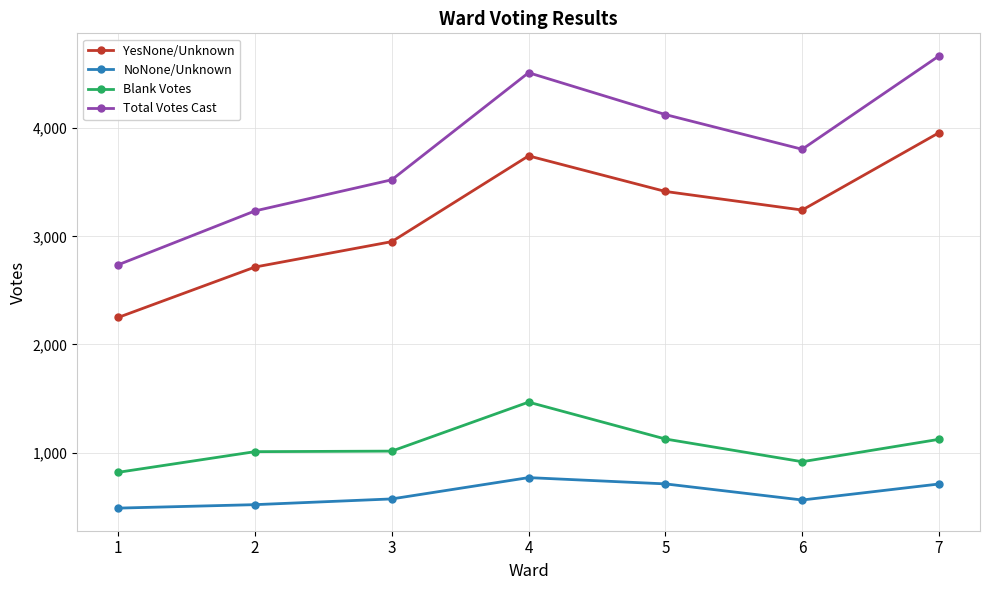

True or false: YesNone/Unknown has a value of 2716 at 2.

True